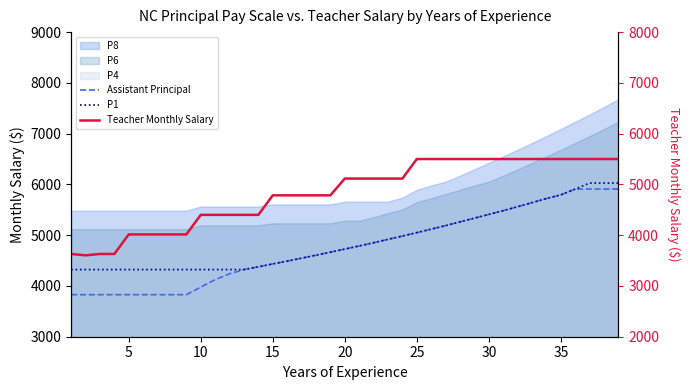

At which label does Assistant Principal first exceed 4726?

20